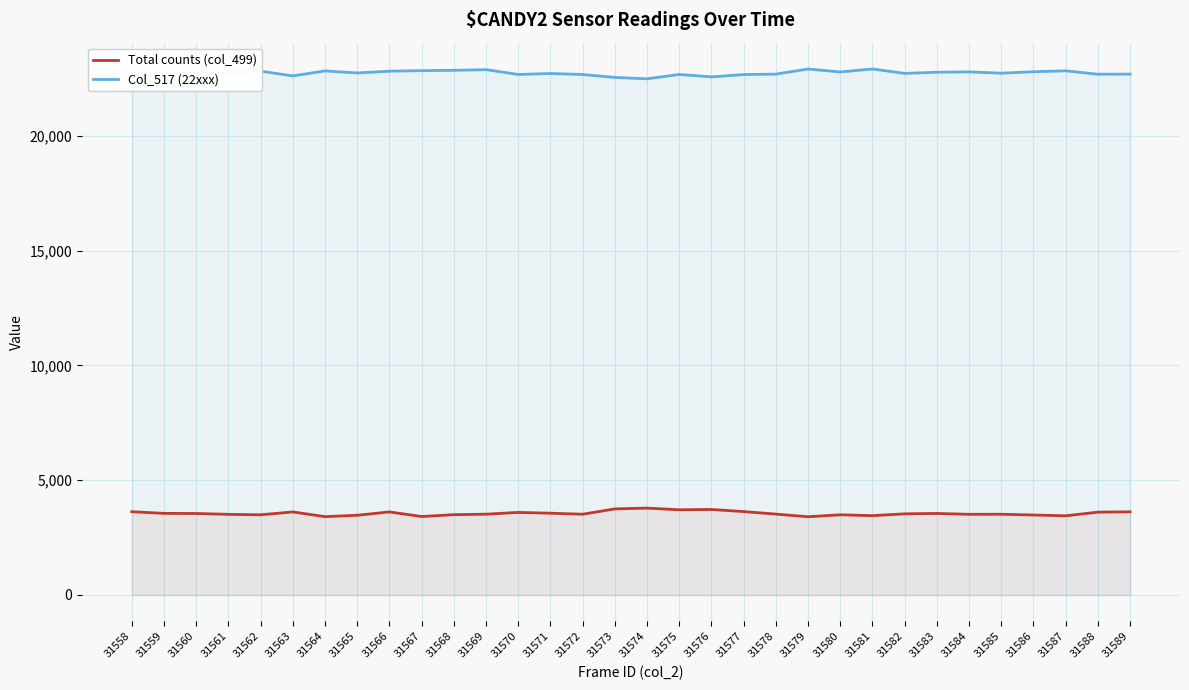

What is the difference between the second highest and second lowest values in the Col_517 (22xxx) series?

368